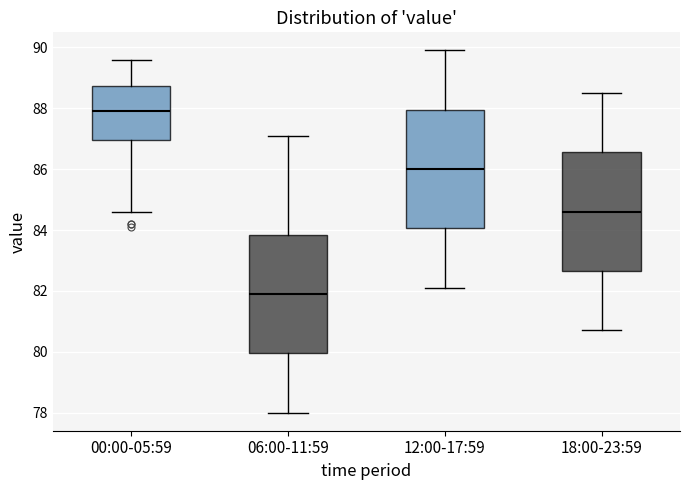

Where does the lower whisker of the box for 00:00-05:59 end on the y-axis? The values are not printed on the chart, so give them approximately, as read against the axis.

84.6